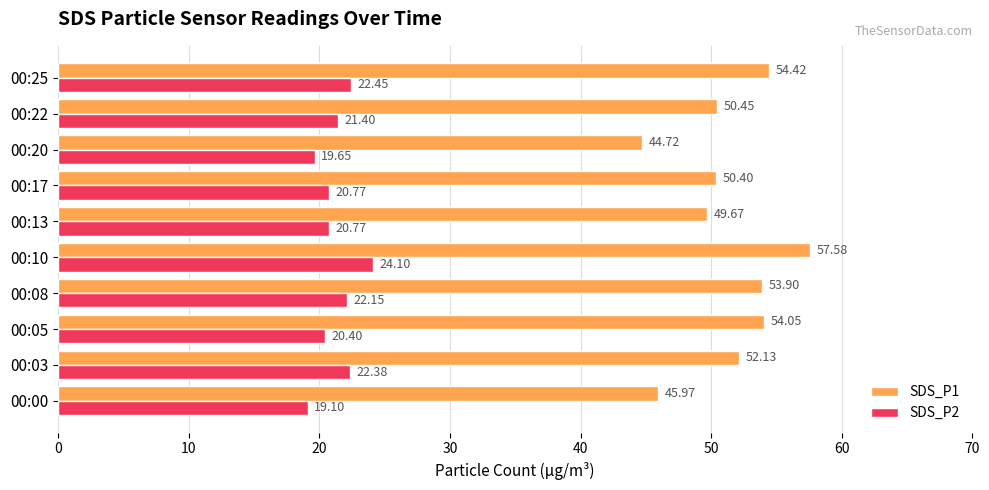

Is the value of SDS_P1 at 00:25 greater than the value of SDS_P2 at 00:10?

Yes